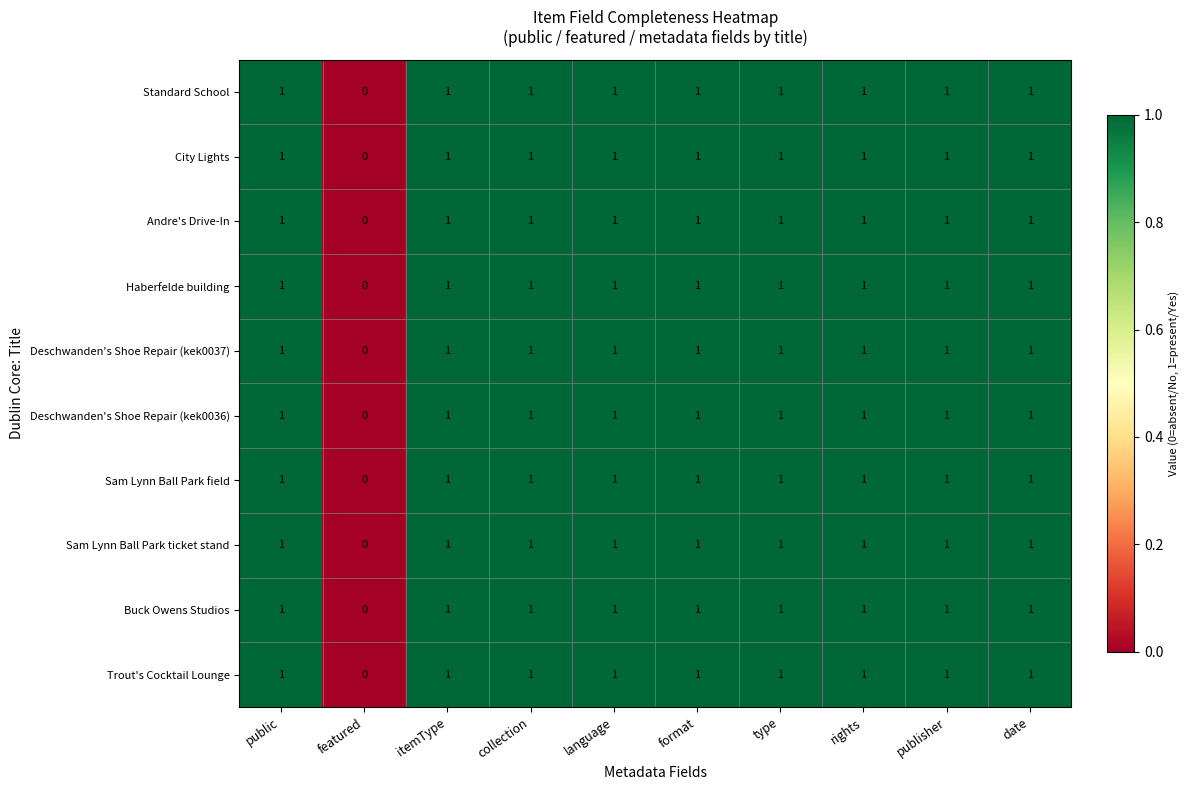

What is the sum of all Buck Owens Studios values?

9